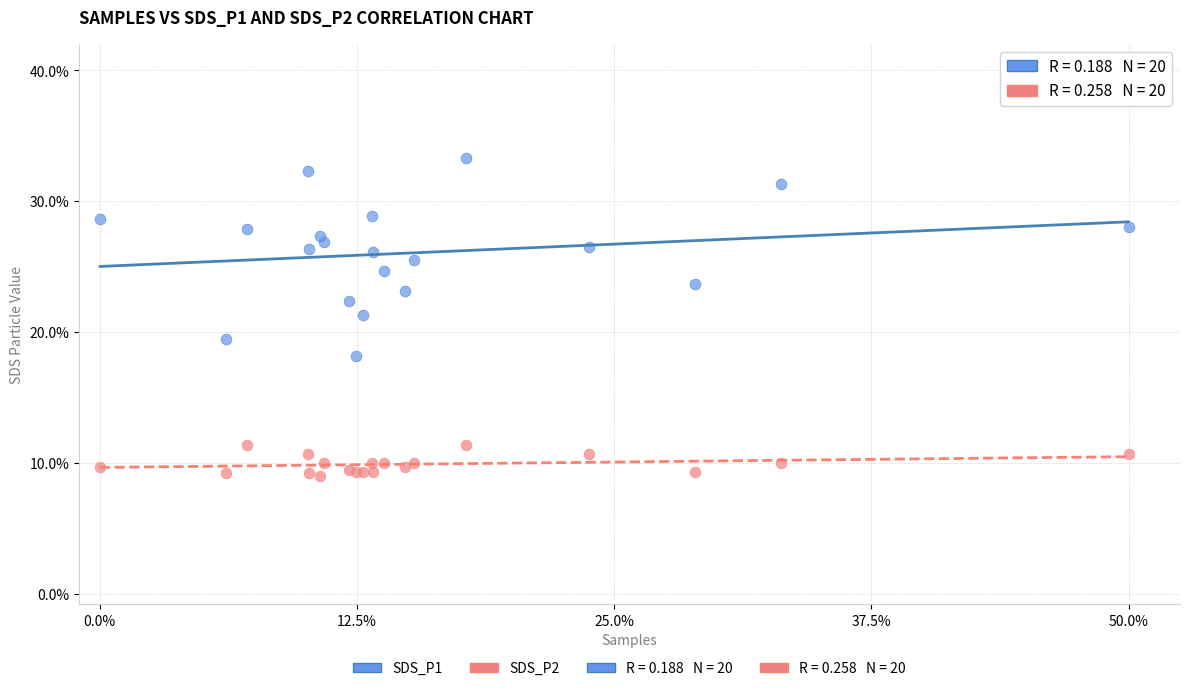

Which series has the widest spread of Y values?

SDS_P1